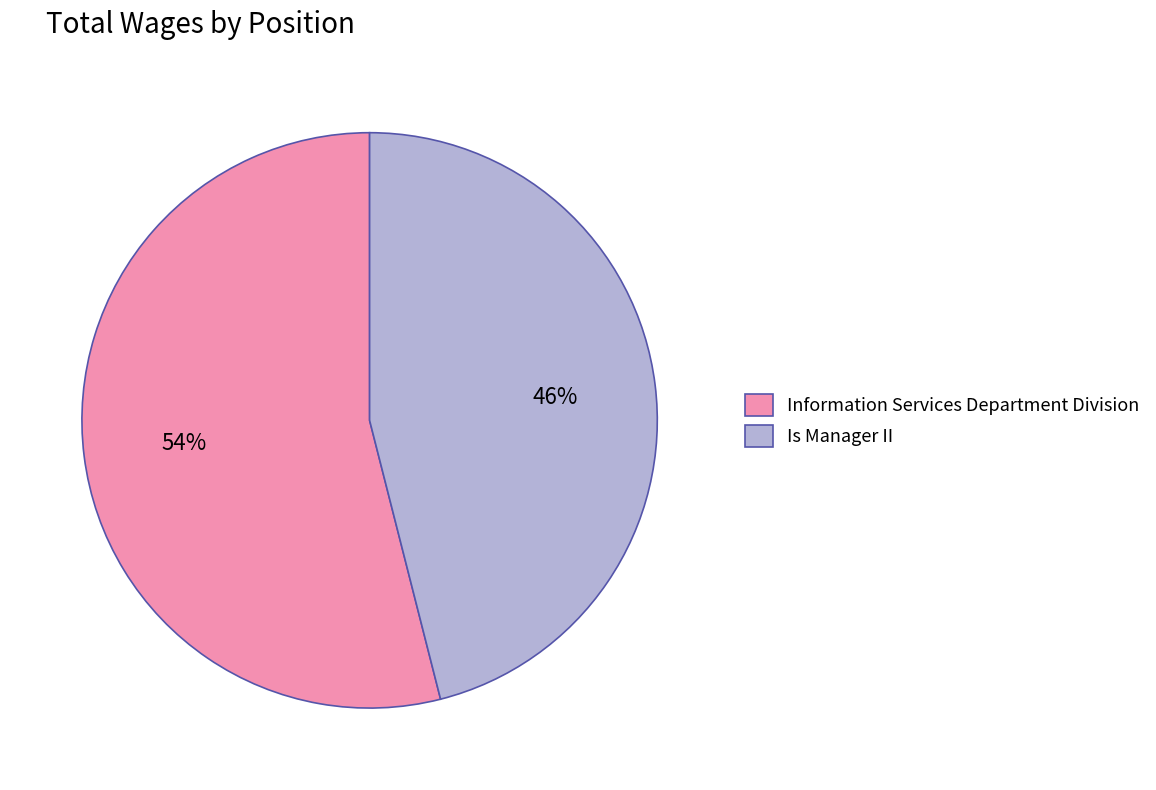

What percentage is the Is Manager II slice, to the nearest percent?

46%